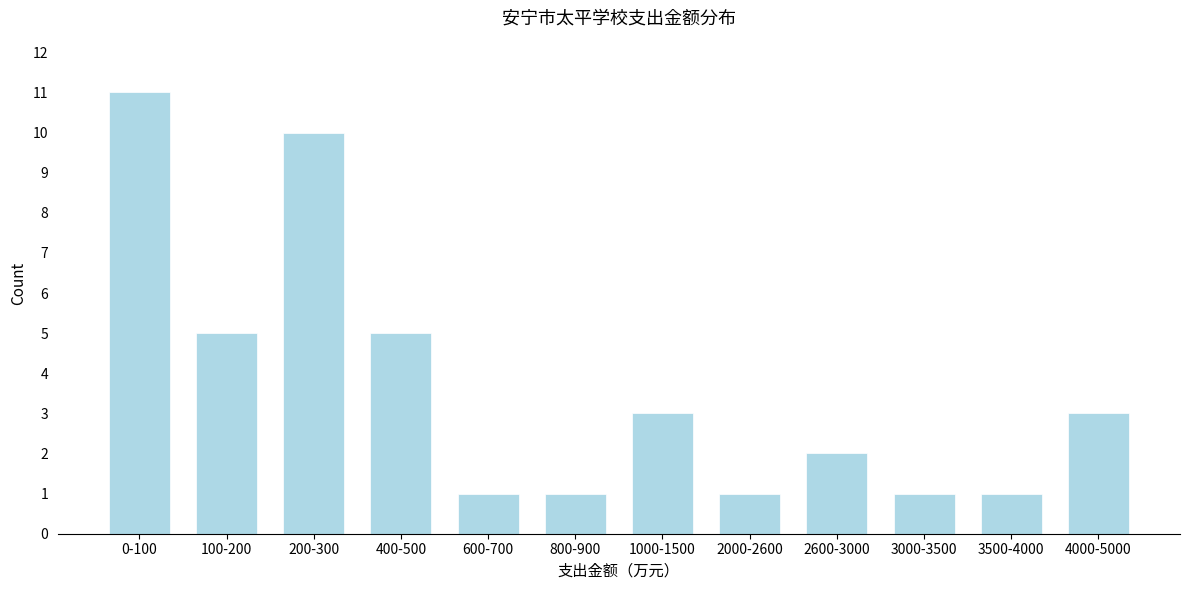

Reading right to left, extract all data points from this chart.

3	1	1	2	1	3	1	1	5	10	5	11